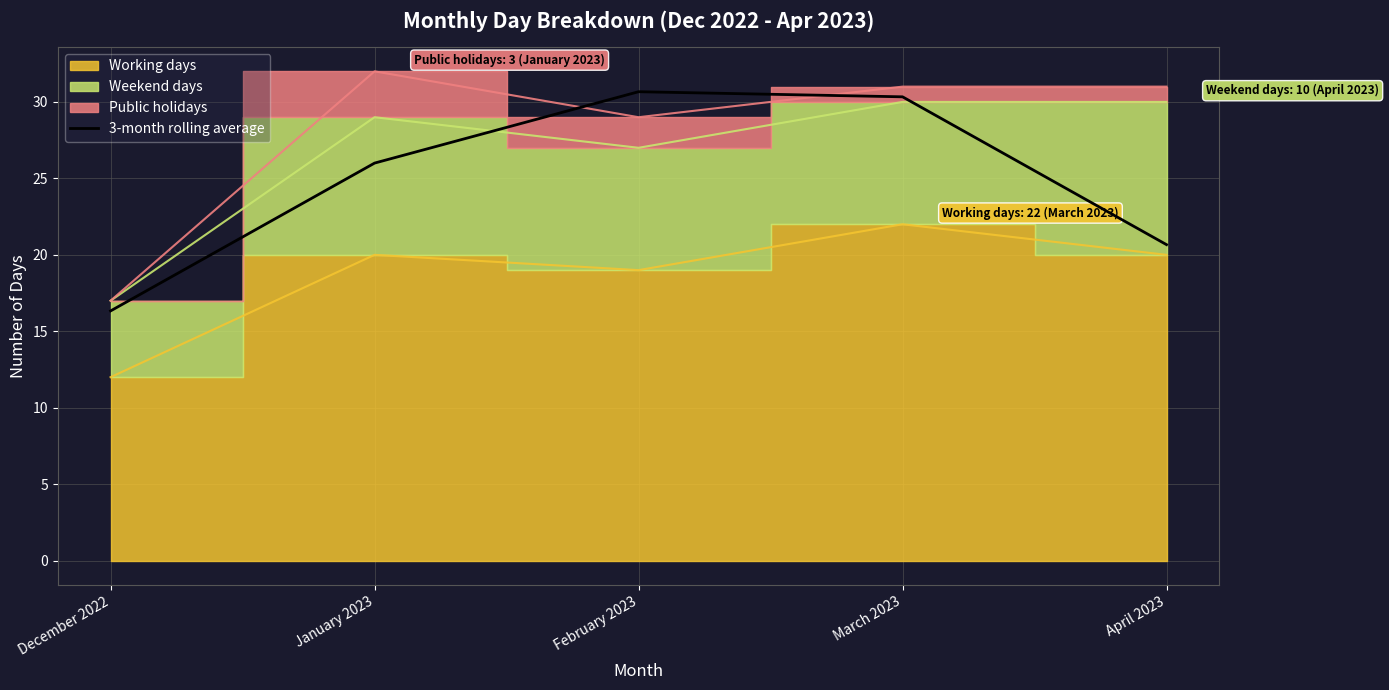

What is the approximate value at January 2023?

26.0